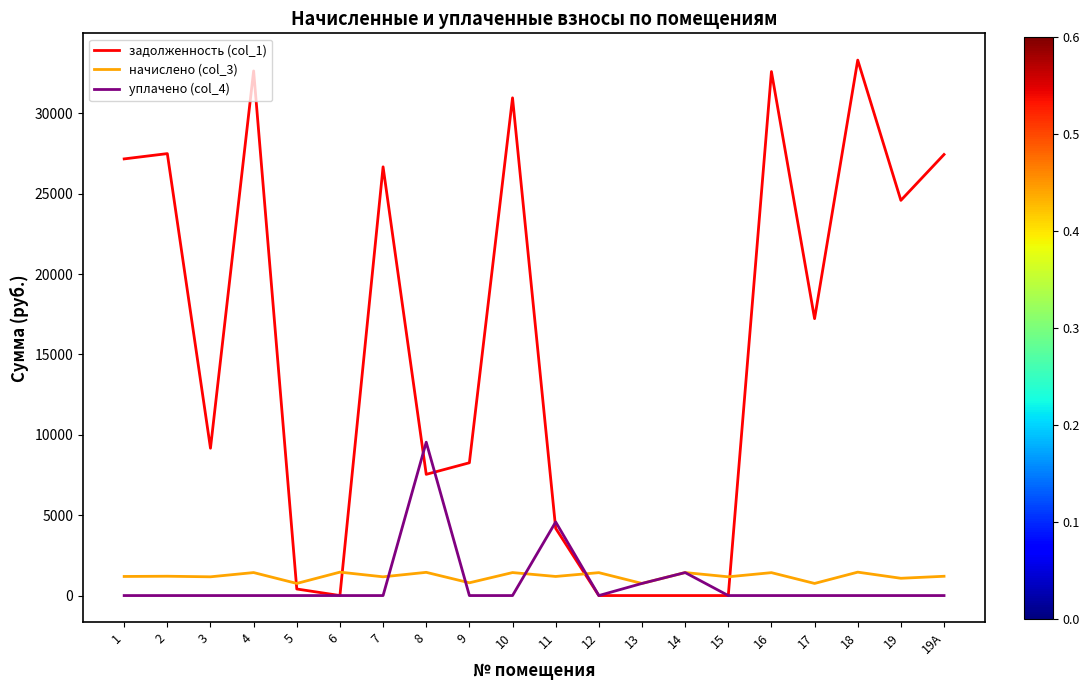

Where does the задолженность (col_1) series first go above 17229?

1